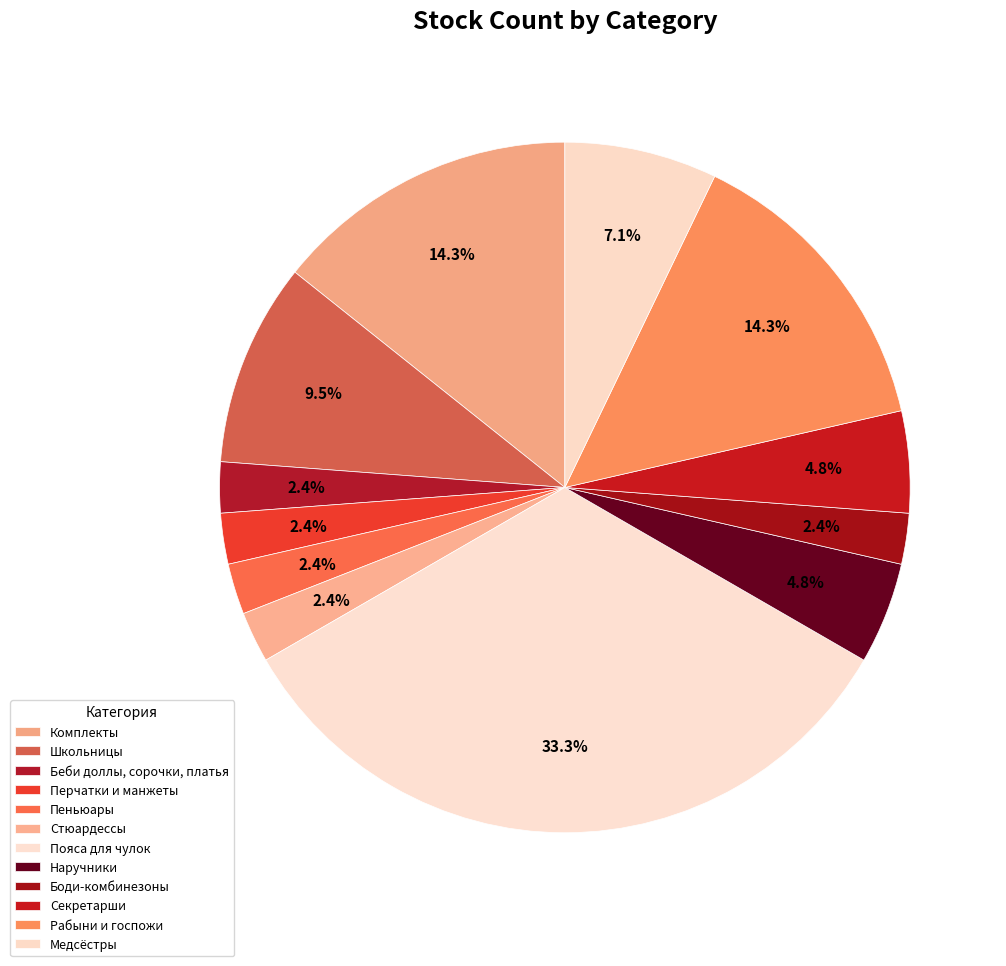

Which slice is the smallest?

Беби доллы, сорочки, платья